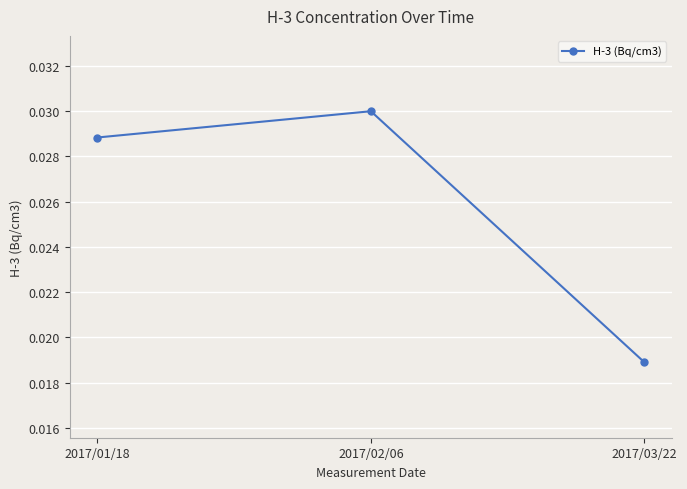

List the labels in order of value, smallest first.

2017/03/22, 2017/01/18, 2017/02/06